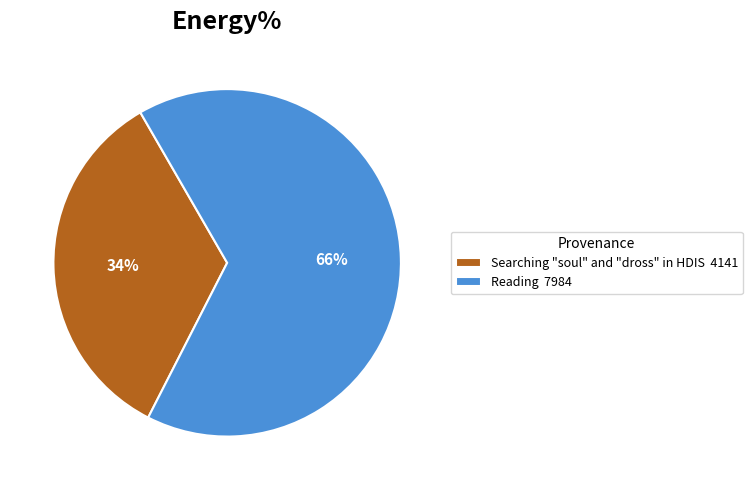

The Searching "soul" and "dross" in HDIS slice represents 34% of the pie. True or false?

True